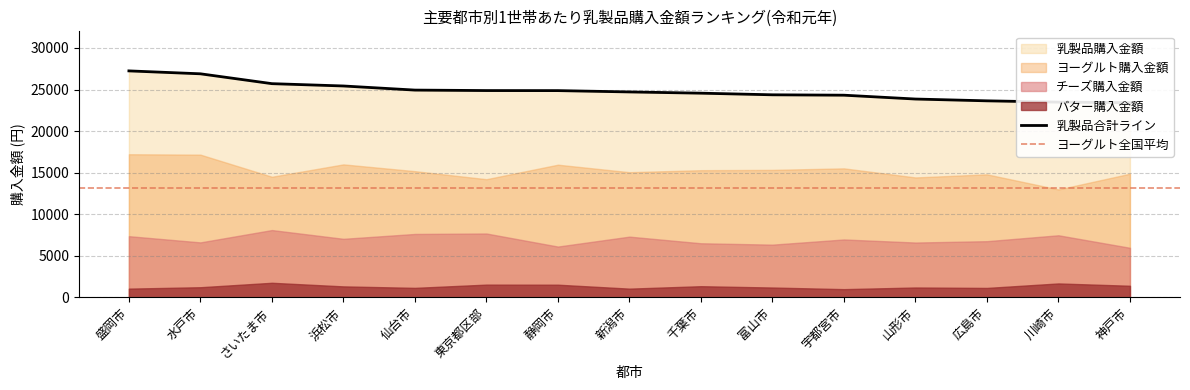

At which label does バター購入金額 first exceed 1216?

さいたま市